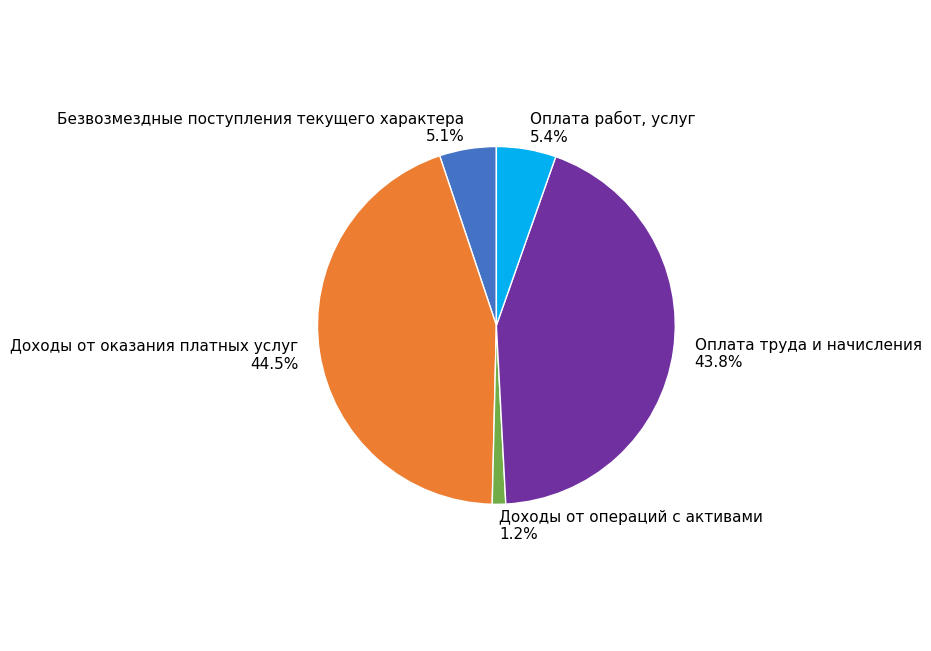

To the nearest percent, what is the average slice percentage?

20%